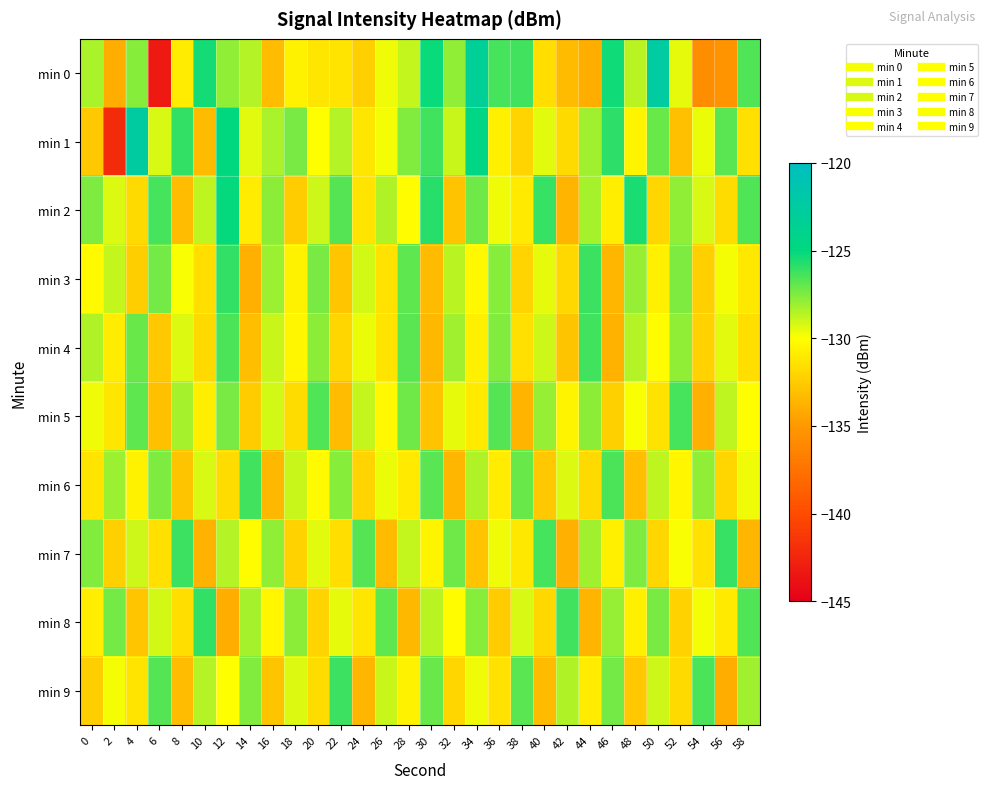

What is the minimum value shown in the chart?

-143.3